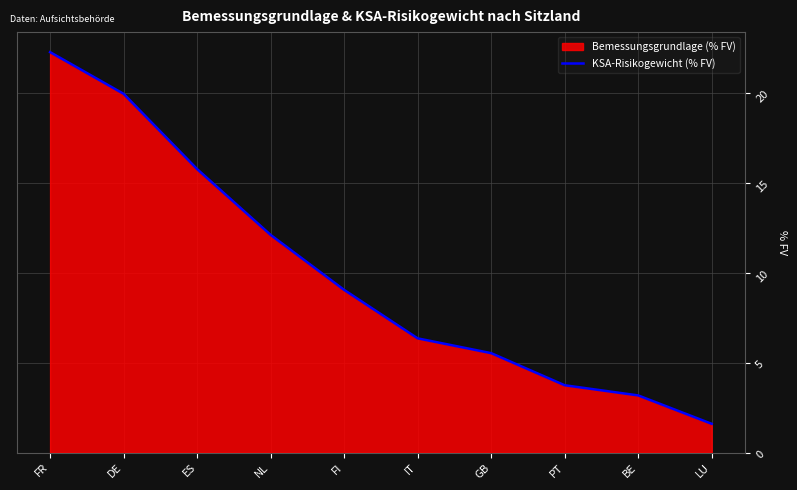

What is the sum of all values?

99.5